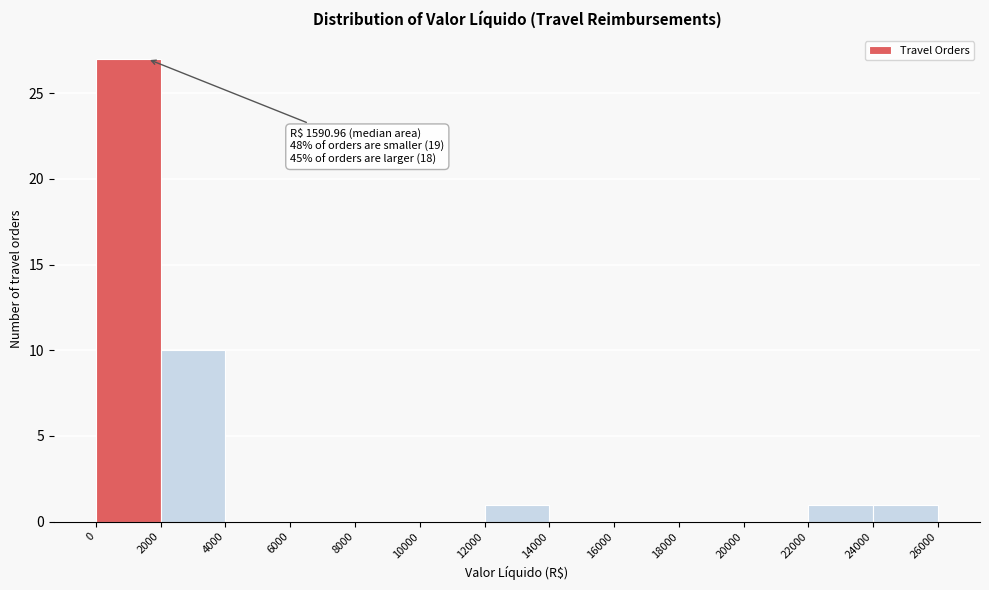

Over which range of the x-axis is the bar tallest?

0 to 2000